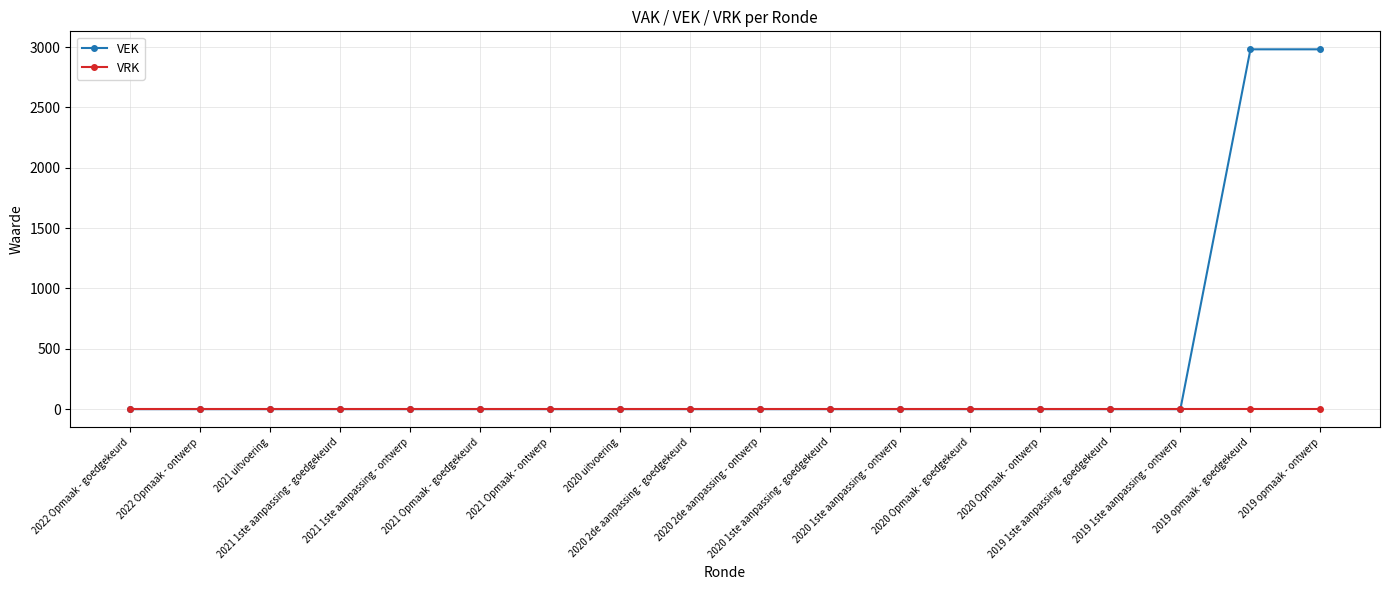

Which series has the largest range (max minus min)?

VEK